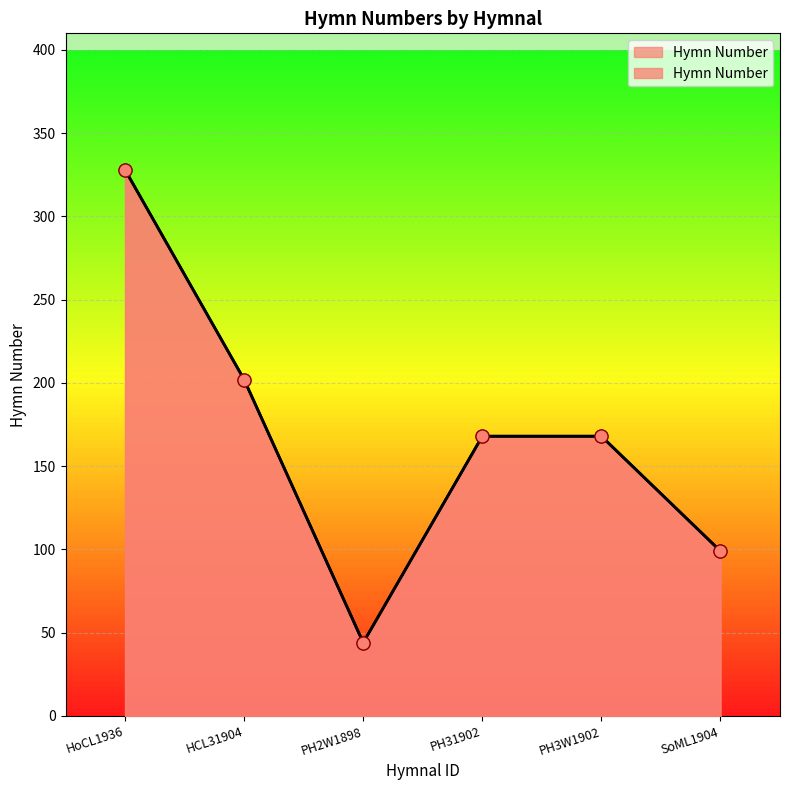

What is the change in value from HoCL1936 to HCL31904?

-126